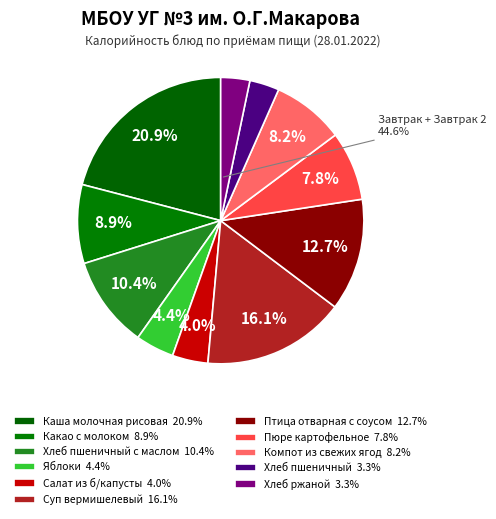

What portion of the pie excludes Птица отварная с соусом?

87.3%